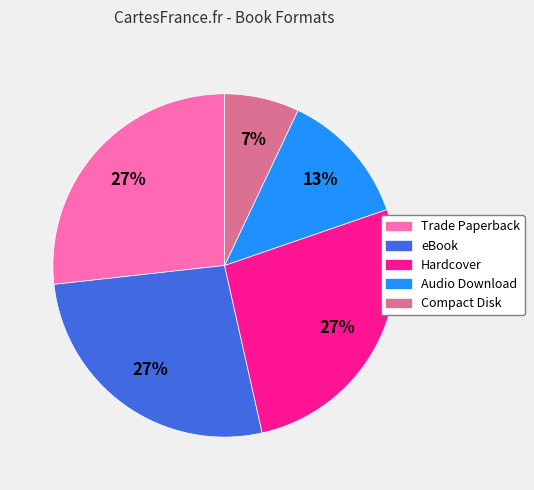

Do eBook and Trade Paperback together represent more than half of the pie?

Yes